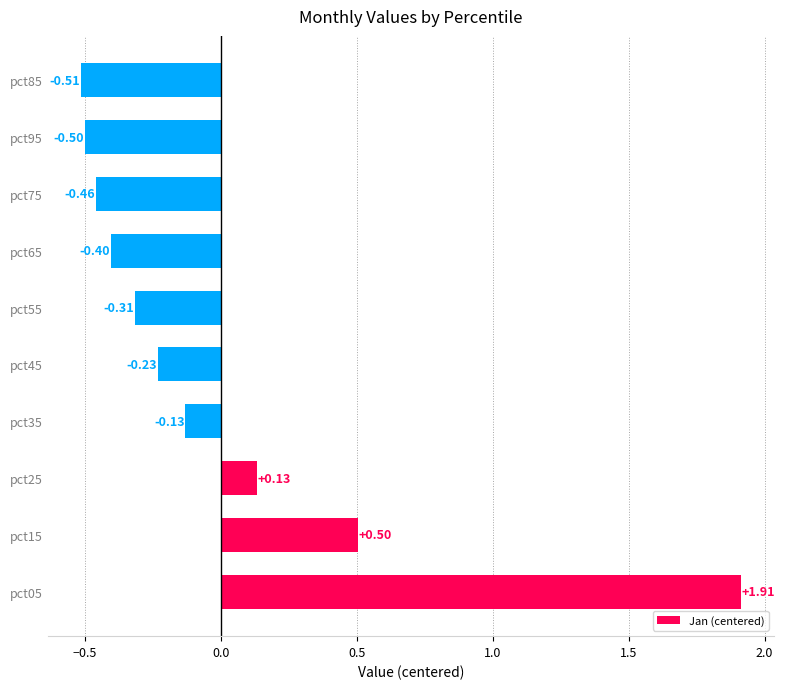

Does the chart contain stacked bars?

No